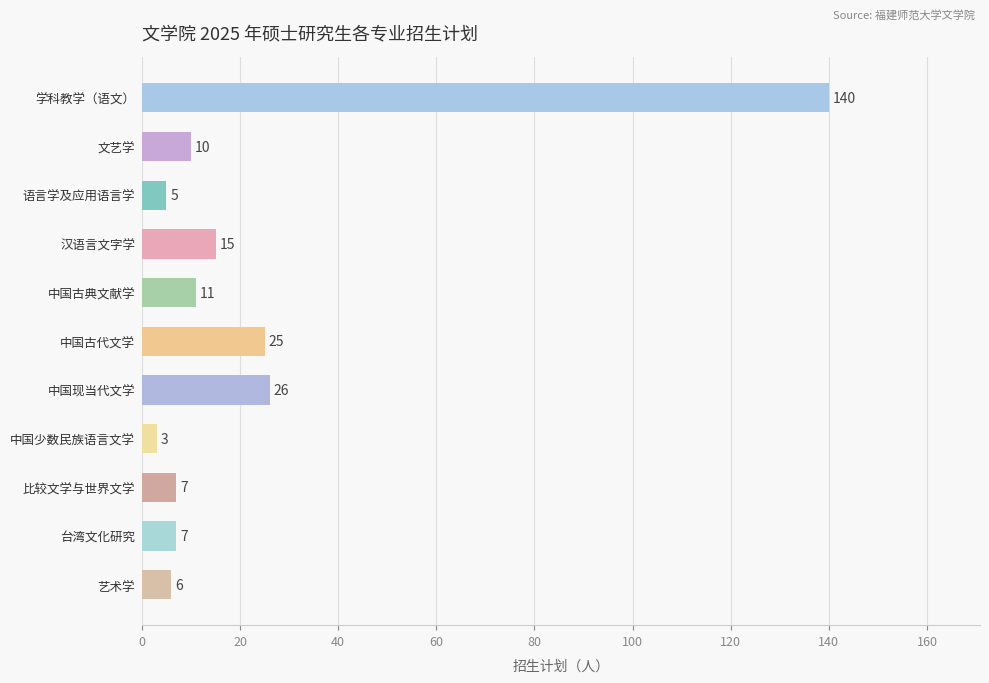

What is the label of the 7th bar from the top?

中国现当代文学